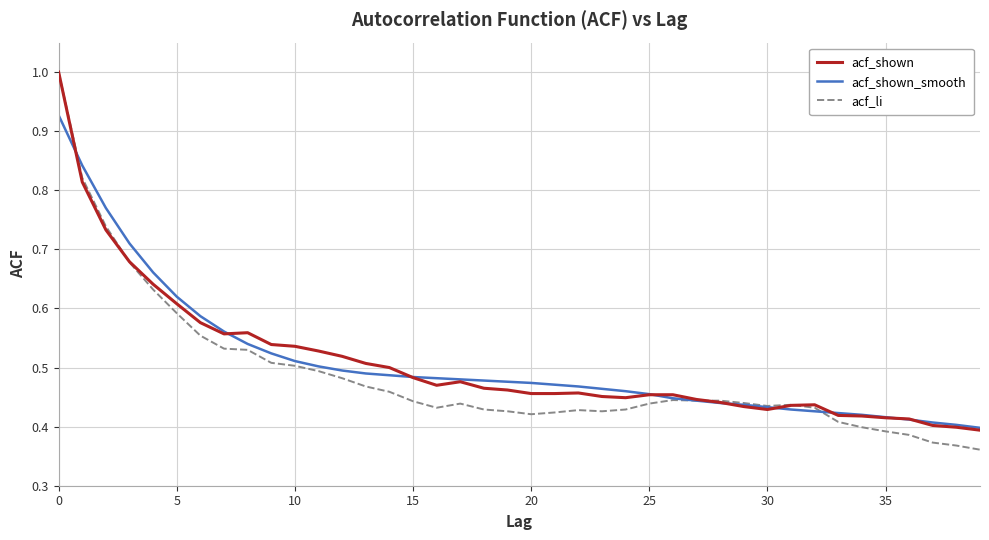

What is the maximum value for acf_shown?

1.0